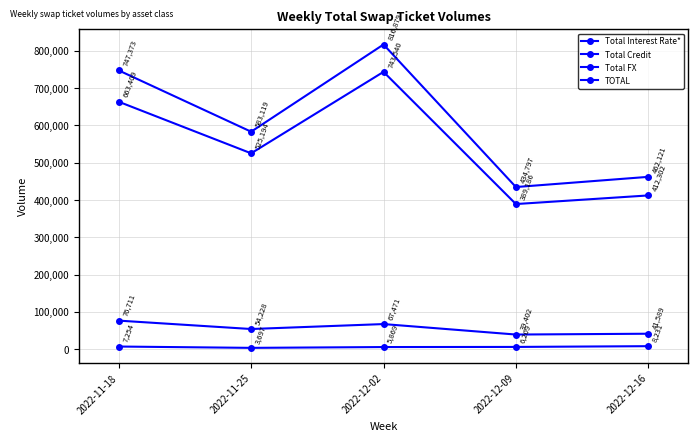

Which series has the widest spread of values?

TOTAL